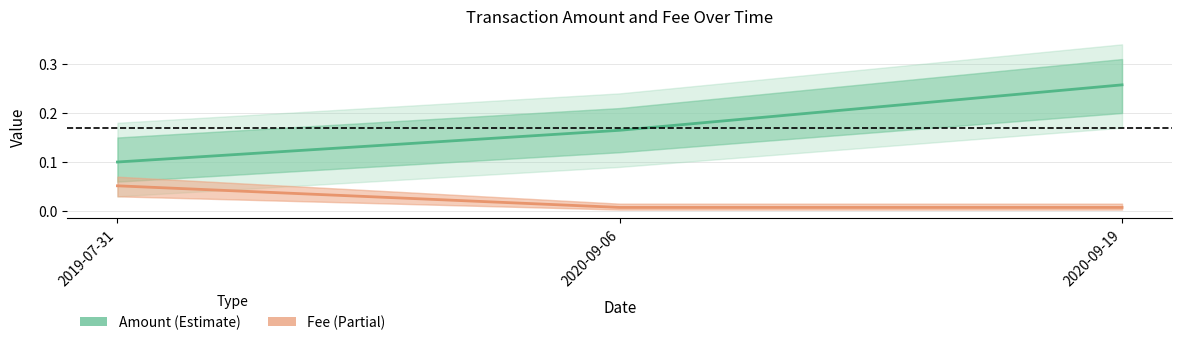

What is the label of the 1st point from the right?

2020-09-19